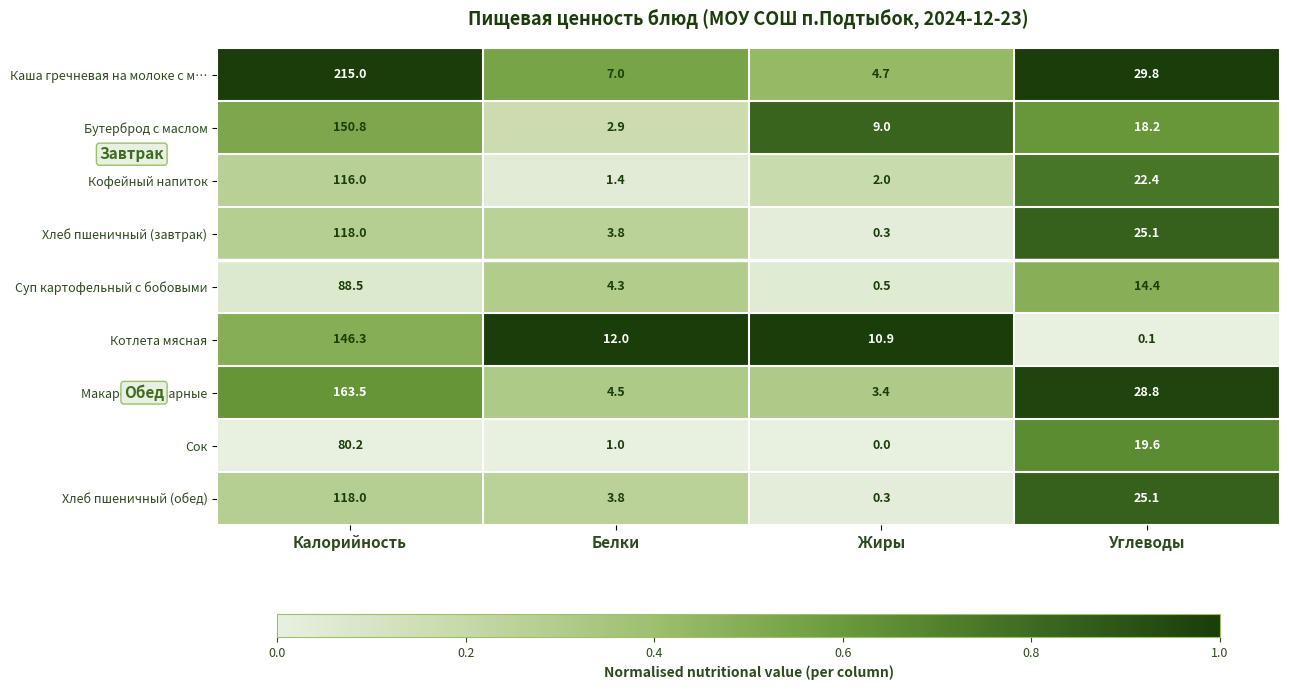

True or false: Сок has a value of 106.0 at Калорийность.

False